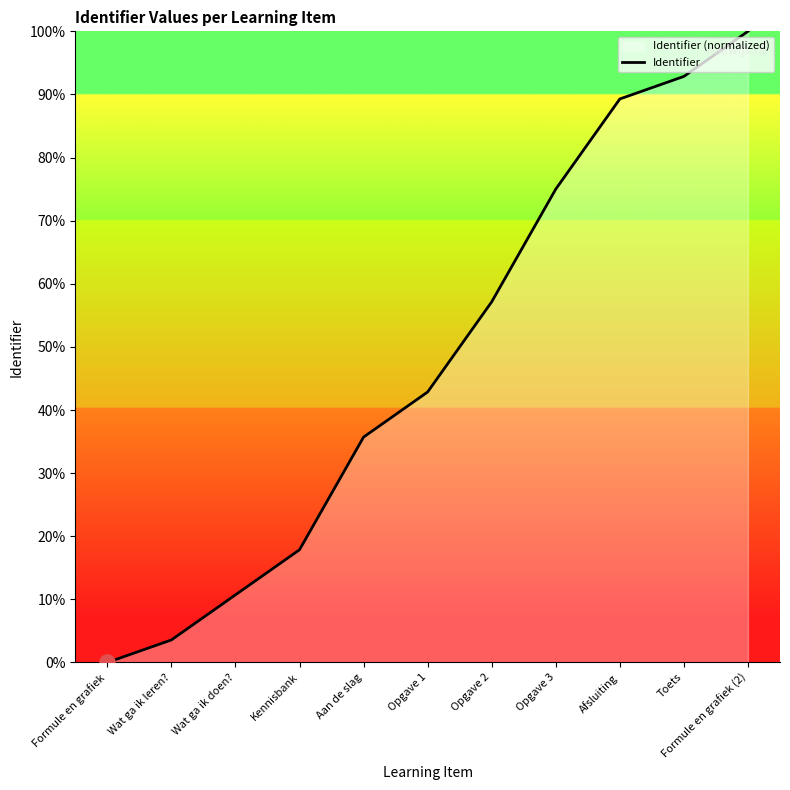

What is the ratio of the value at Aan de slag to the value at Opgave 3?

0.5